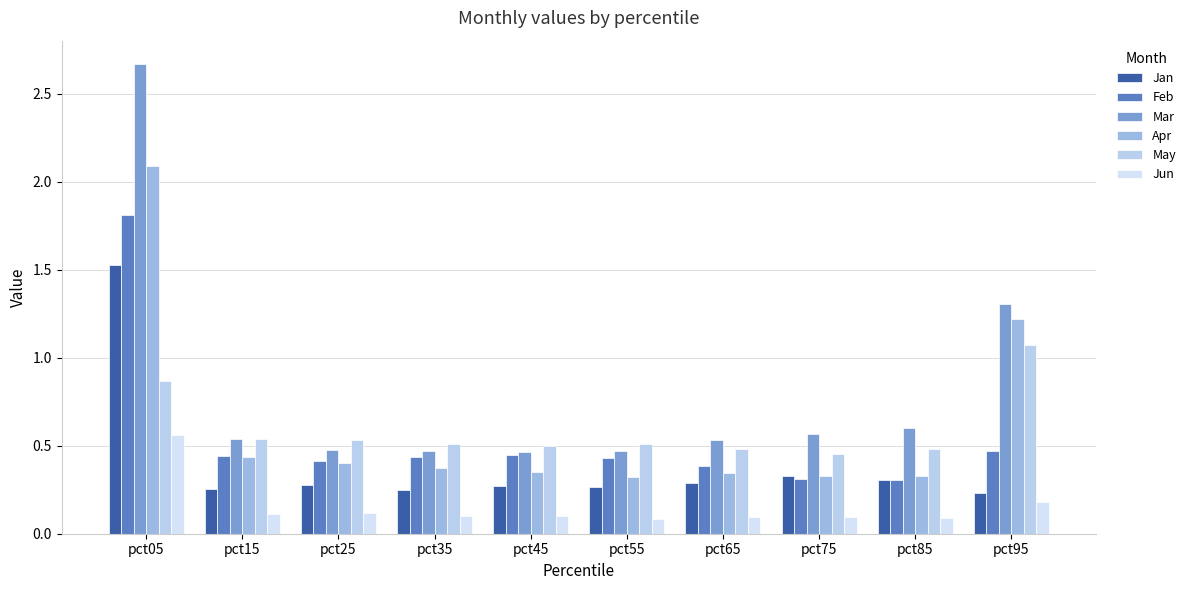

Which series has the largest range (max minus min)?

Mar